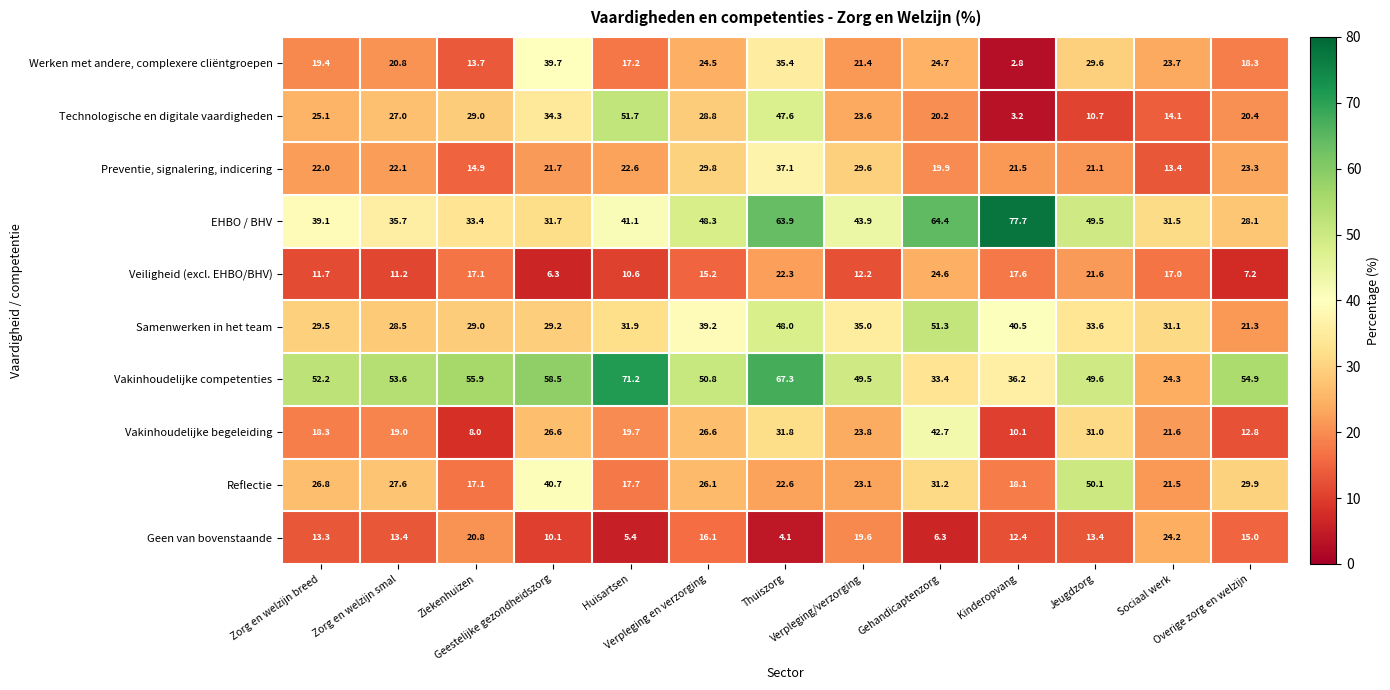

What is the maximum value for Vakinhoudelijke competenties?

71.2